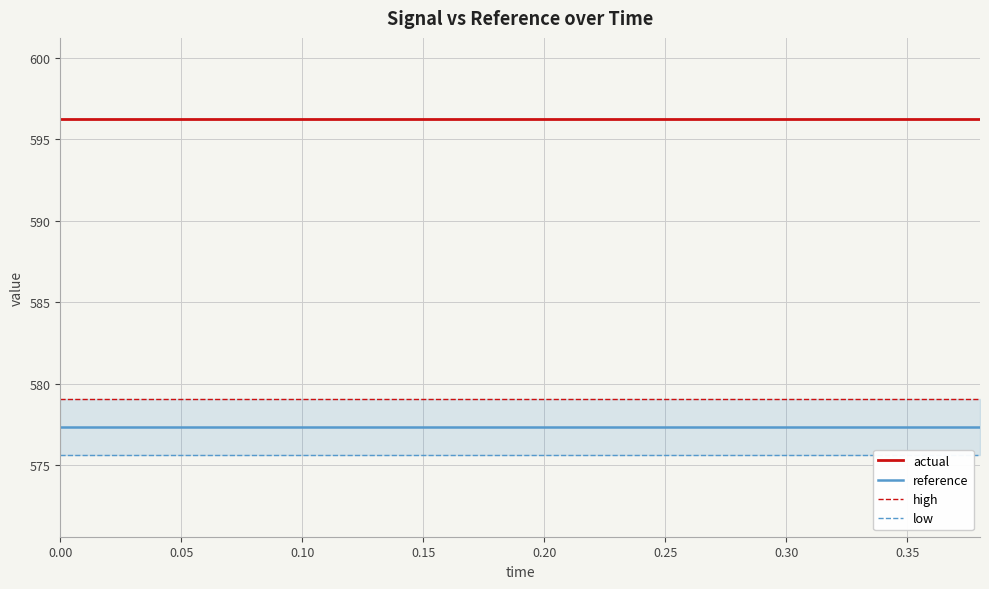

Is this an area chart (filled region under the line)?

No